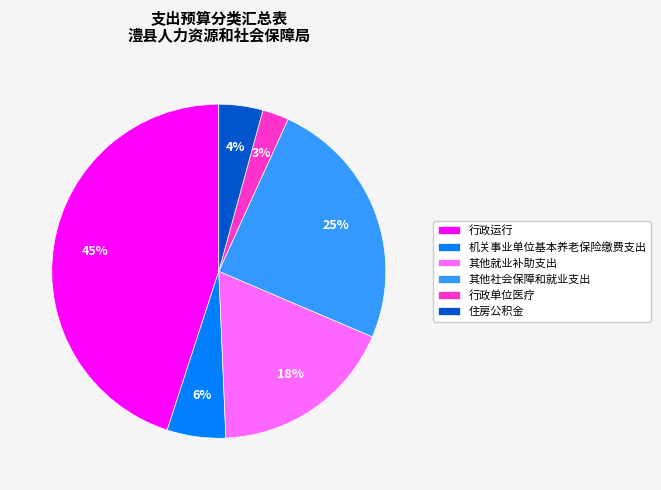

Do 行政单位医疗 and 其他社会保障和就业支出 together represent more than half of the pie?

No